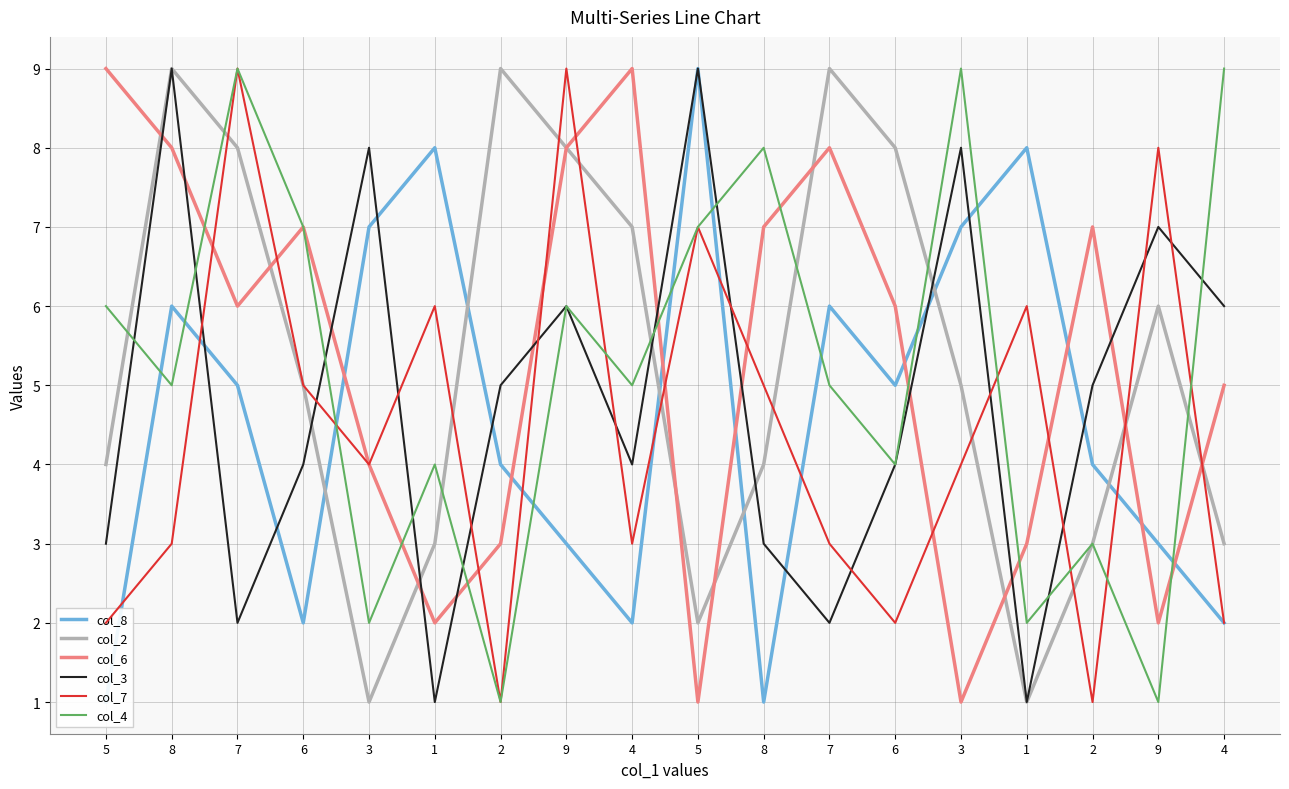

After their last crossing, which series has the higher values: col_3 or col_2?

col_3